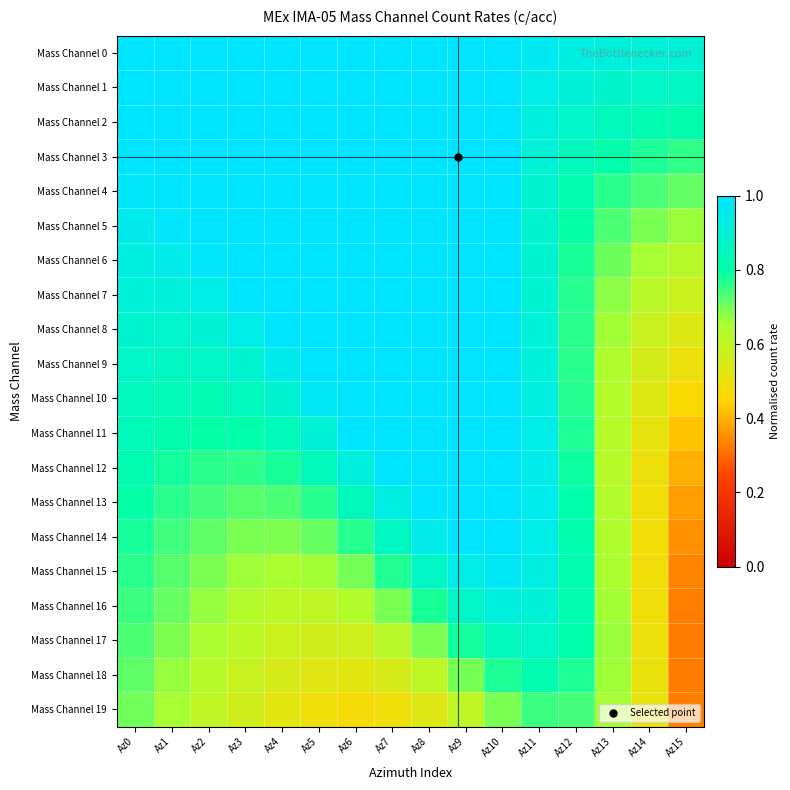

How many data points does each series have?

16